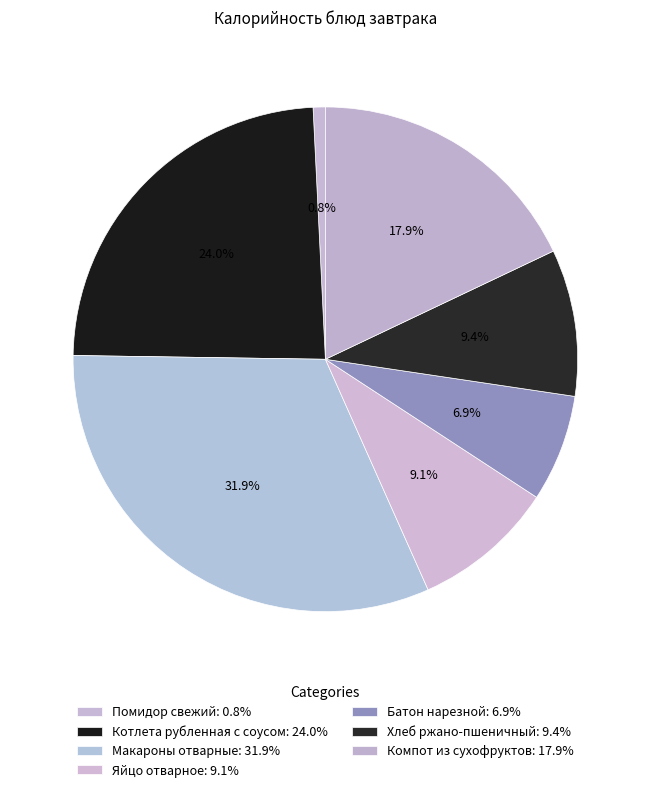

Which has a higher value, Хлеб ржано-пшеничный or Макароны отварные?

Макароны отварные